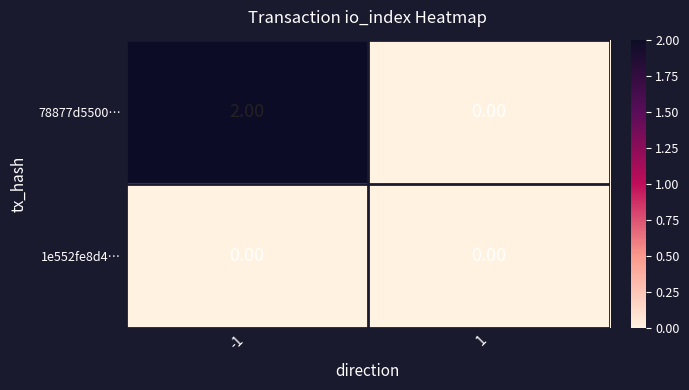

Which series changed the most between -1 and 1?

78877d5500…